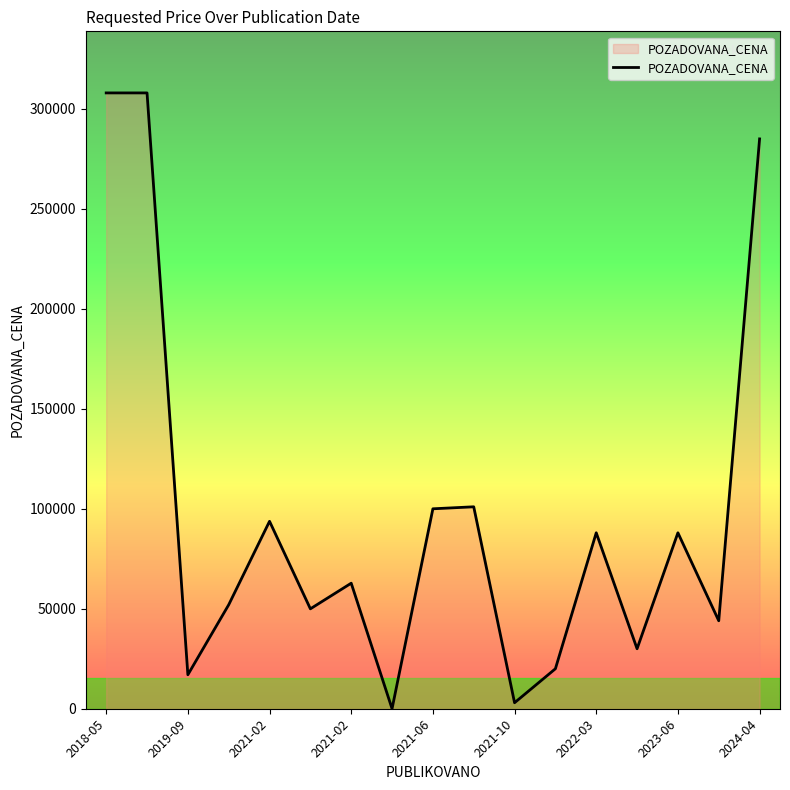

How many interior local valleys (lower than both neighbors) does the data have?

6